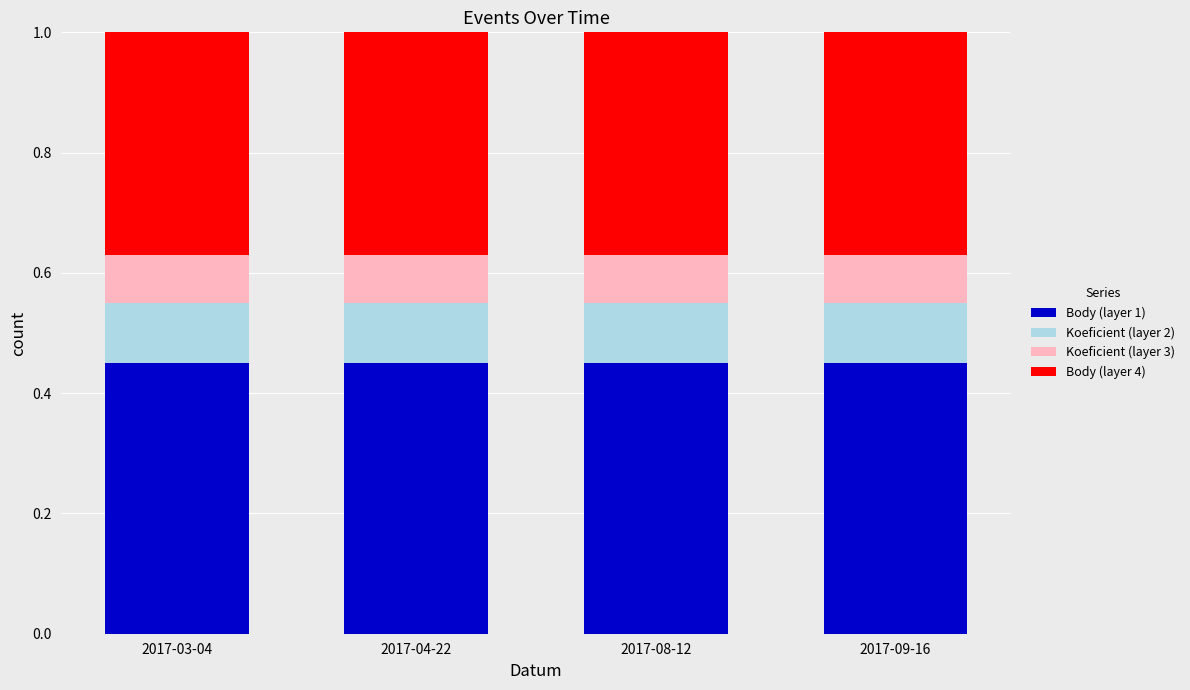

The Body (layer 1) series shows 0.7 at 2017-04-22. True or false?

False